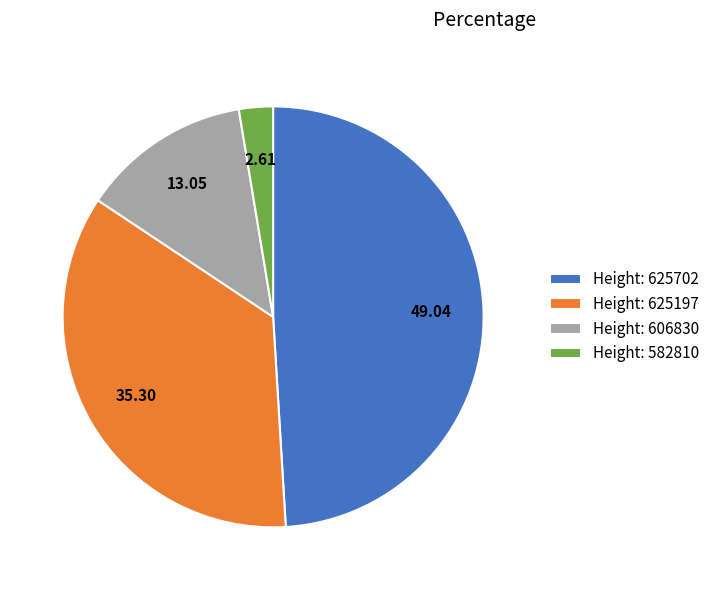

Which has a higher value, Height: 606830 or Height: 625702?

Height: 625702